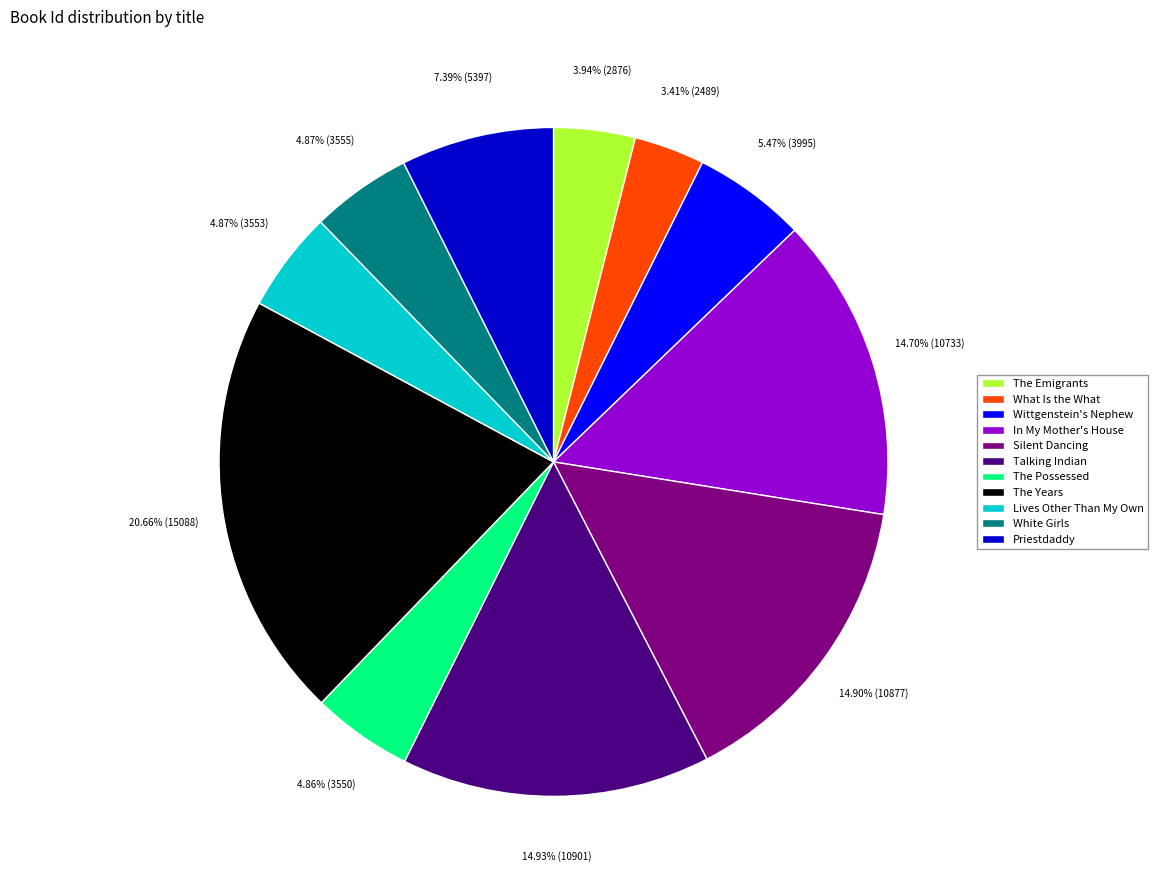

Which category has the biggest portion of the pie?

The Years